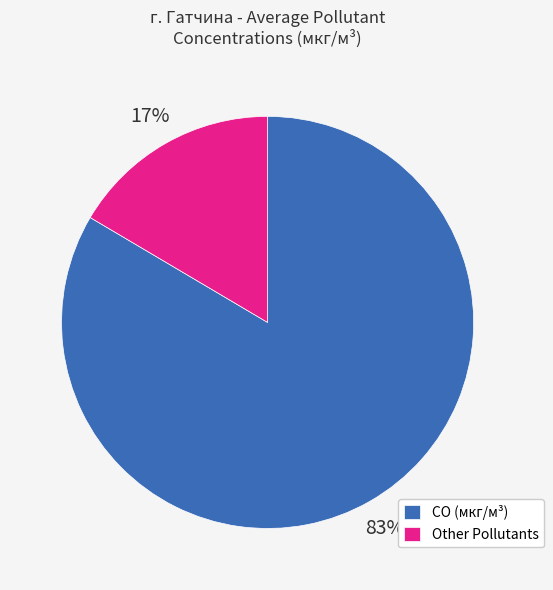

Combined, do CO (мкг/м³) and Other Pollutants account for over 50%?

Yes